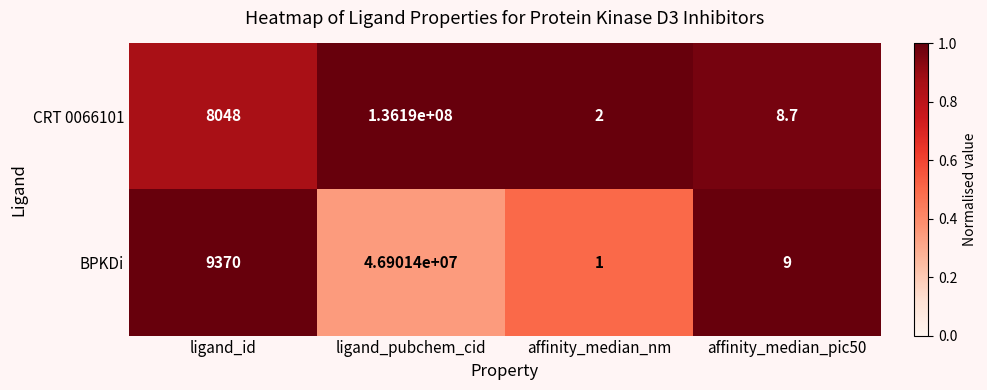

What is the smallest value displayed?

1.0